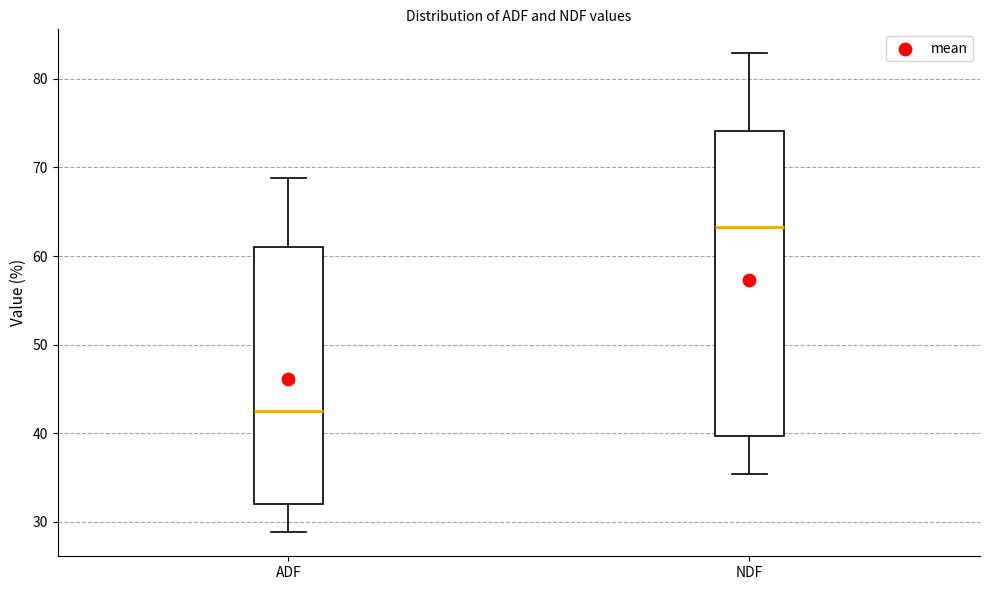

Reading left to right, read every box against the y-axis: the position of its median line, the range the box covers, and the ends of its whiskers. The values are not printed on the chart, so give them approximately, as read against the axis.

ADF: median 43, box 32 to 61, whiskers 29 to 69
NDF: median 63, box 40 to 74, whiskers 35 to 83